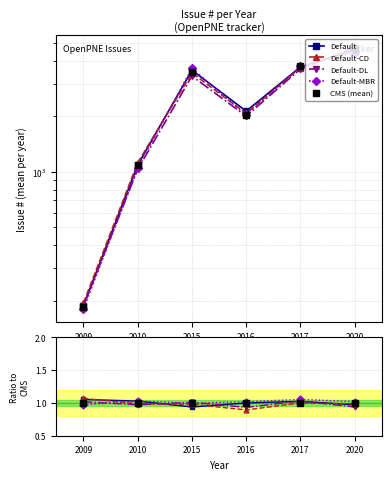

Reading right to left, list all the values displayed in this chart.

Default: 2020=1.0	2017=1.0	2016=1.0	2015=0.9	2010=1.0	2009=1.1
Default-CD: 2020=1.0	2017=1.0	2016=0.9	2015=1.0	2010=1.0	2009=1.1
Default-DL: 2020=0.9	2017=1.0	2016=0.9	2015=1.0	2010=1.0	2009=1.0
Default-MBR: 2020=1.0	2017=1.1	2016=1.0	2015=1.0	2010=1.0	2009=1.0
CMS (mean): 2020=1.0	2017=1.0	2016=1.0	2015=1.0	2010=1.0	2009=1.0